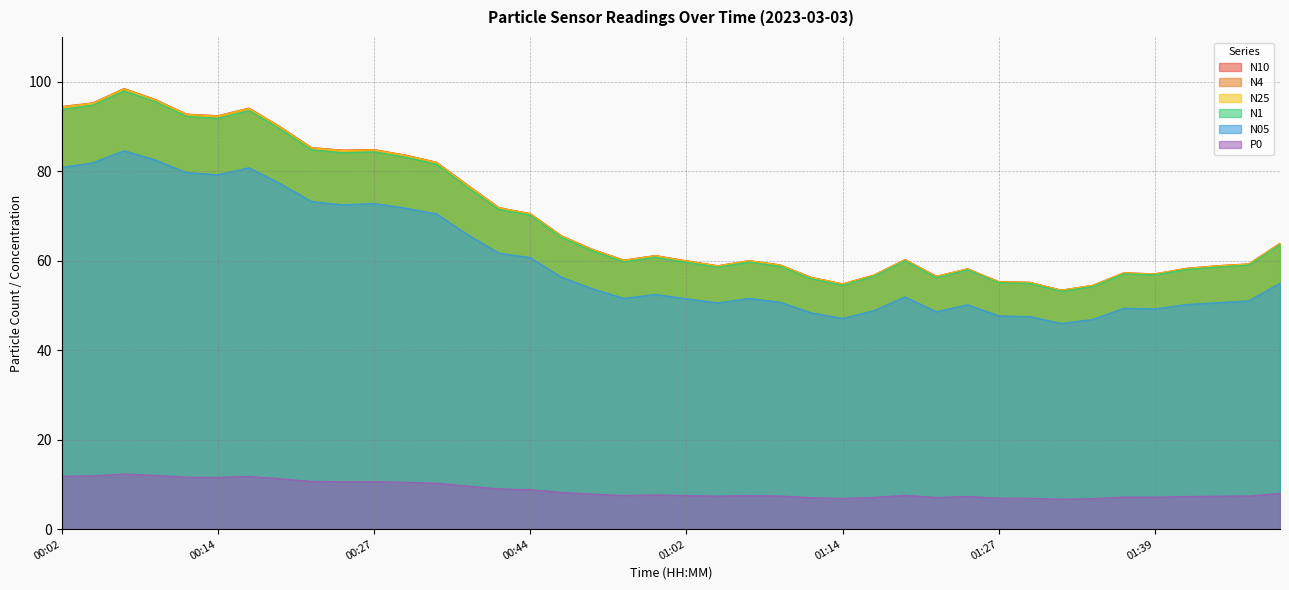

Is it true that N25 equals 39.4 at 01:44?

False